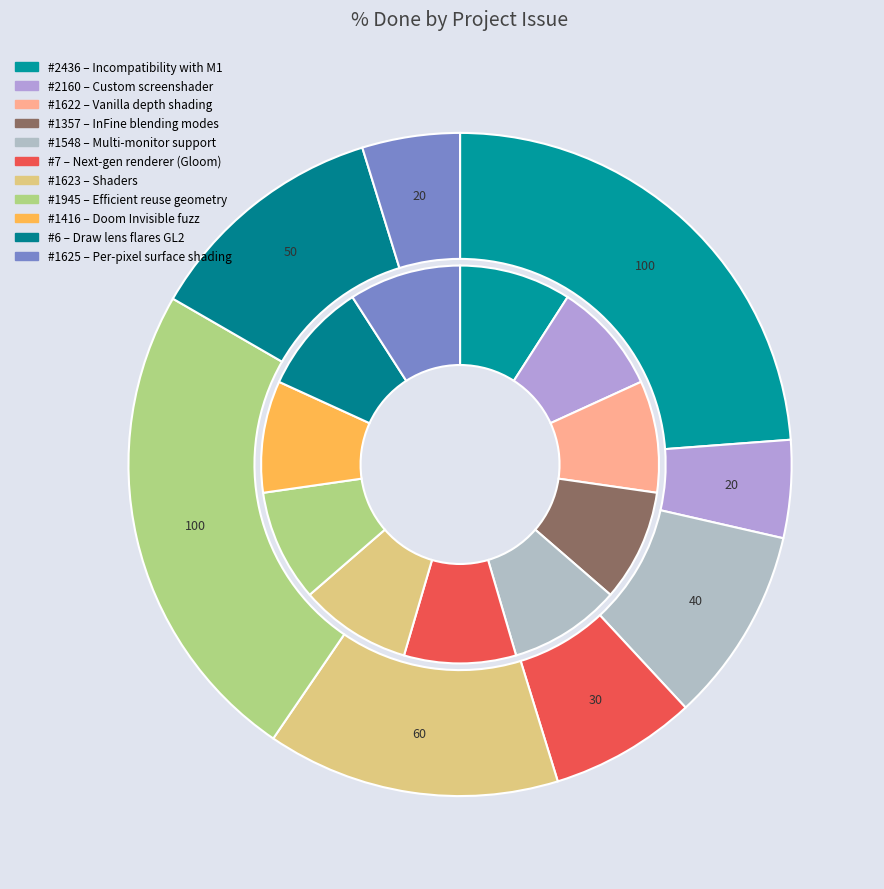

How many segments does this pie chart have?

11